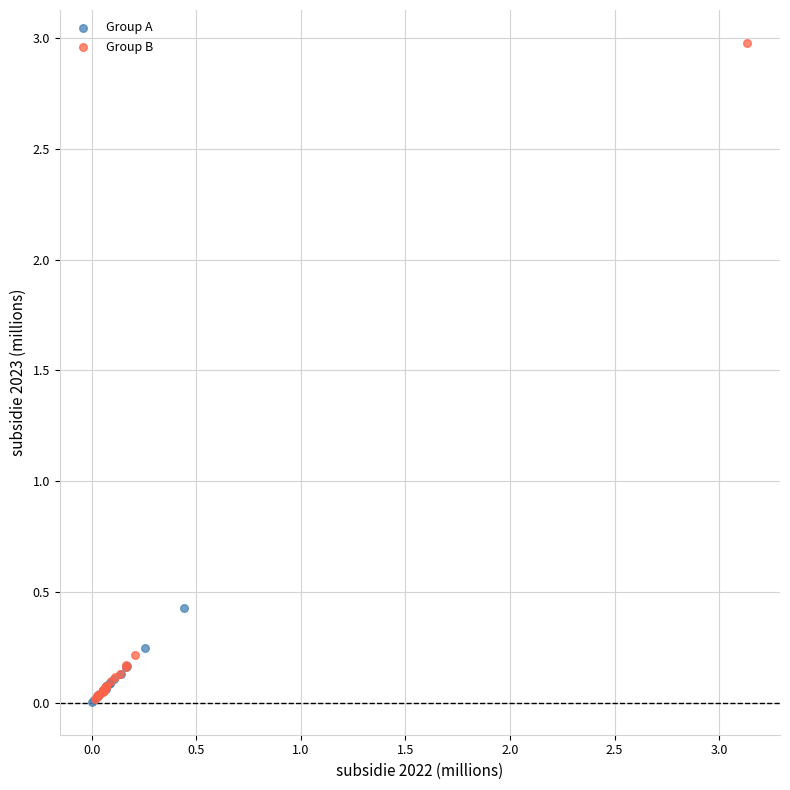

Which series has the widest spread of Y values?

Group B